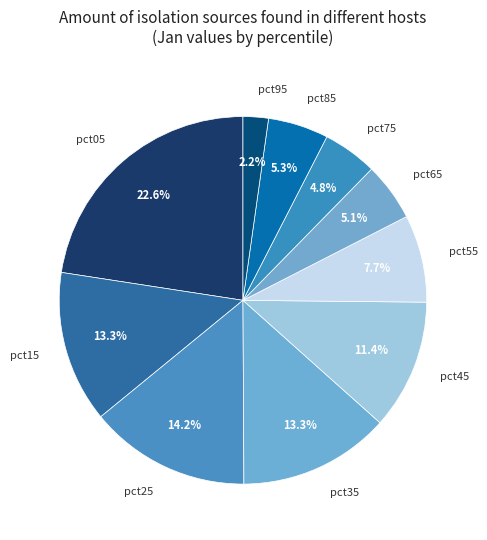

Is it true that pct65 is 5% of the pie?

True